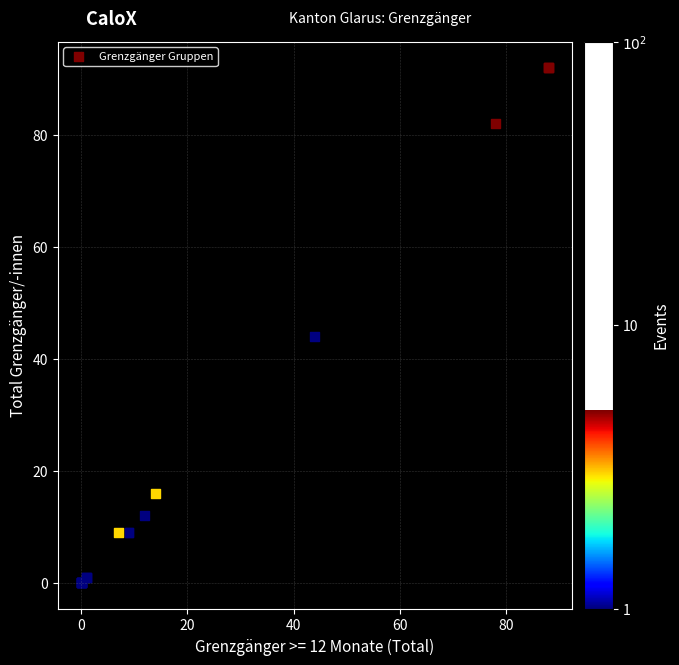

What Y value in the scatter plot is closest to 46?

44